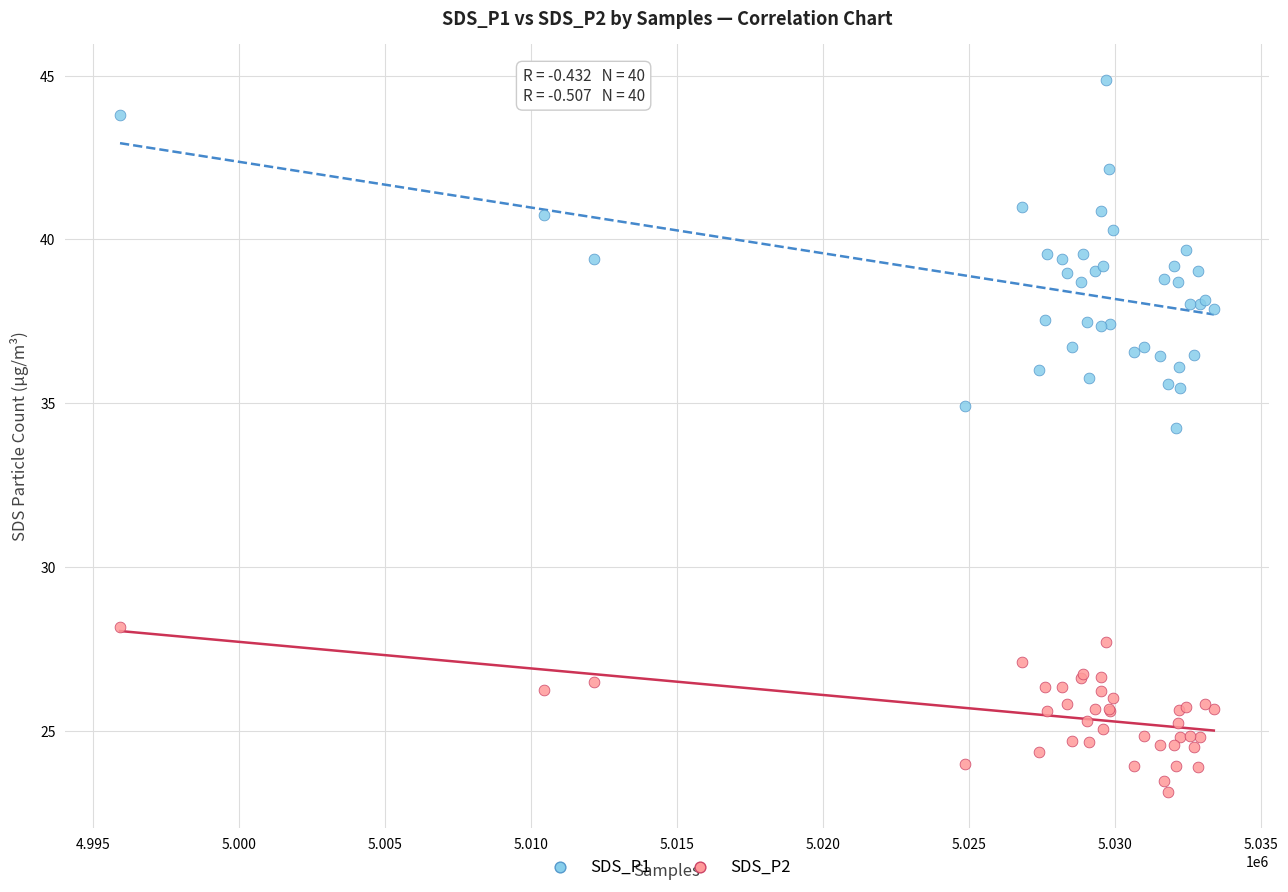

Which series reaches the minimum Y coordinate?

SDS_P2